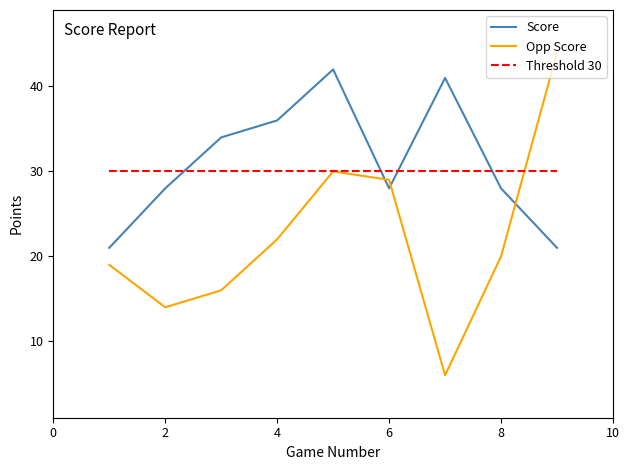

Which series ends up on top after the final intersection of Threshold 30 and Opp Score?

Opp Score